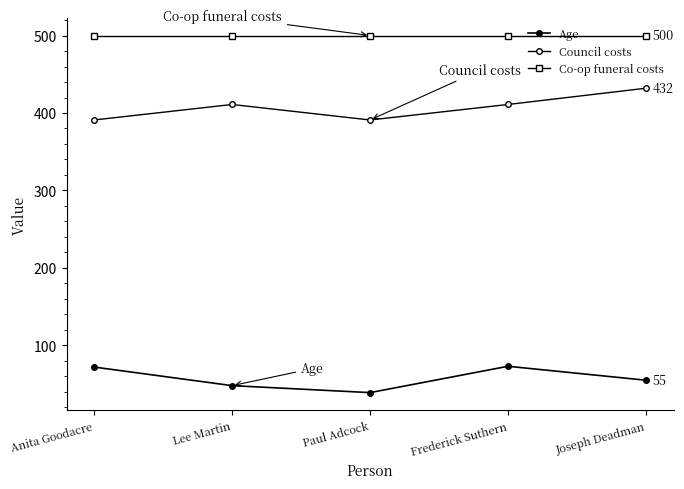

Which has a higher value, Anita Goodacre or Lee Martin?

Anita Goodacre